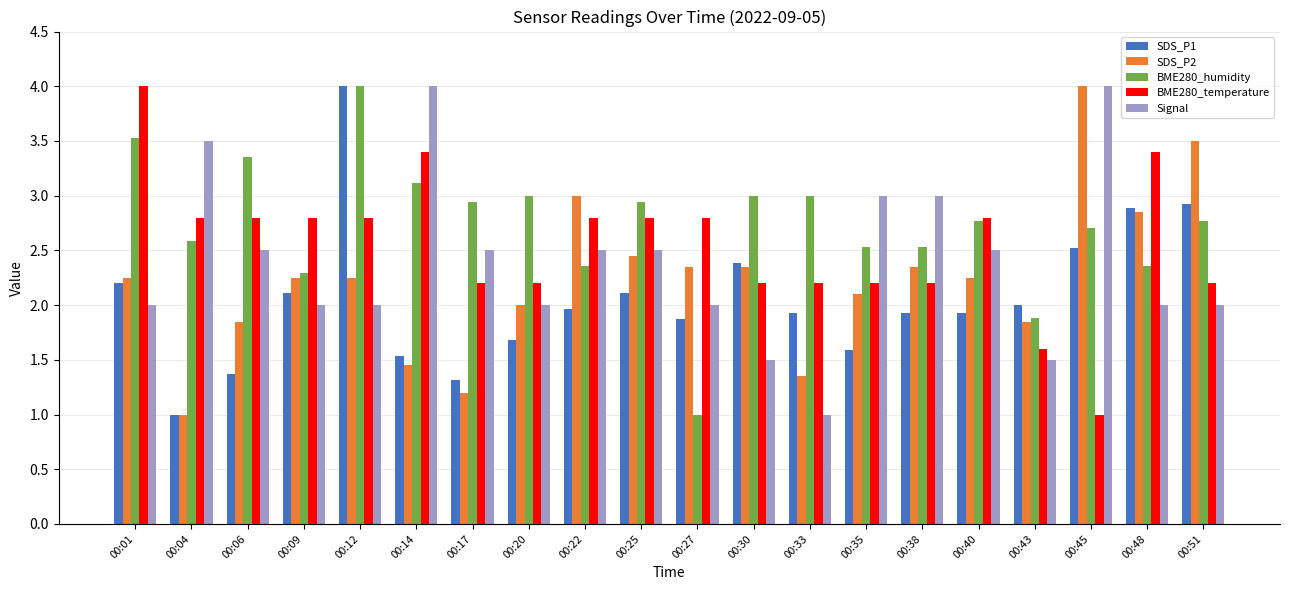

Are the bars horizontal?

No